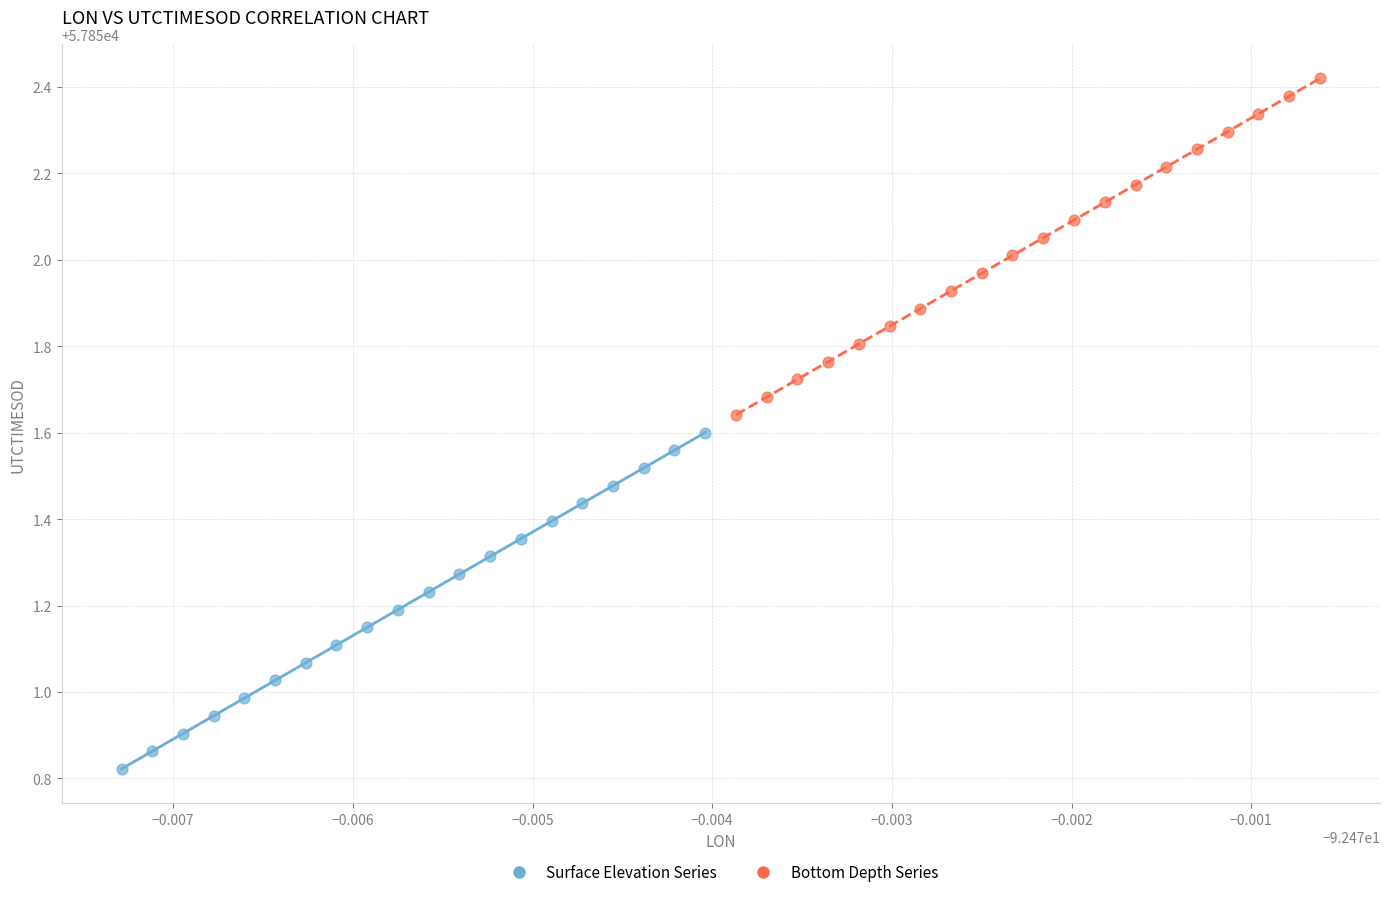

Which series reaches the maximum Y coordinate?

Bottom Depth Series